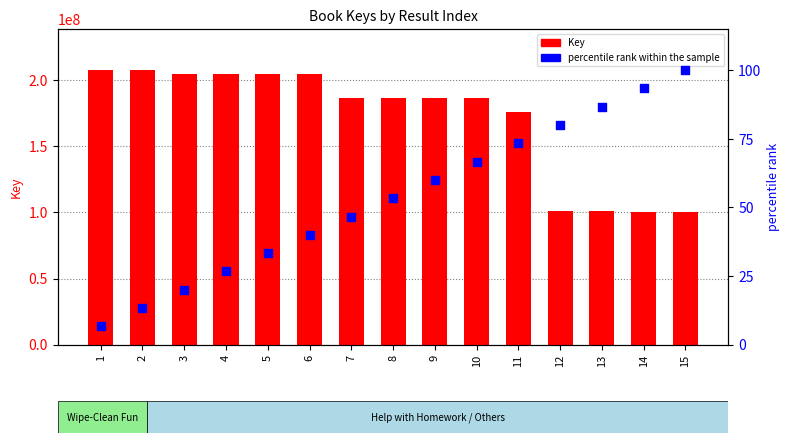

At how many categories does at least one series exceed 112213065?

11